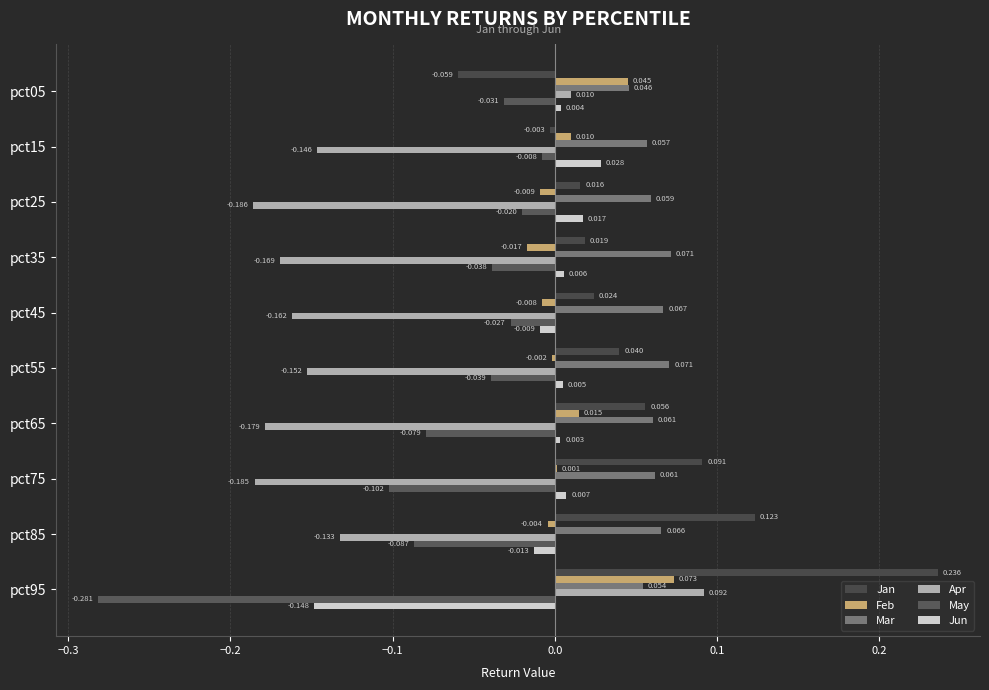

How many distinct data groups are displayed?

6